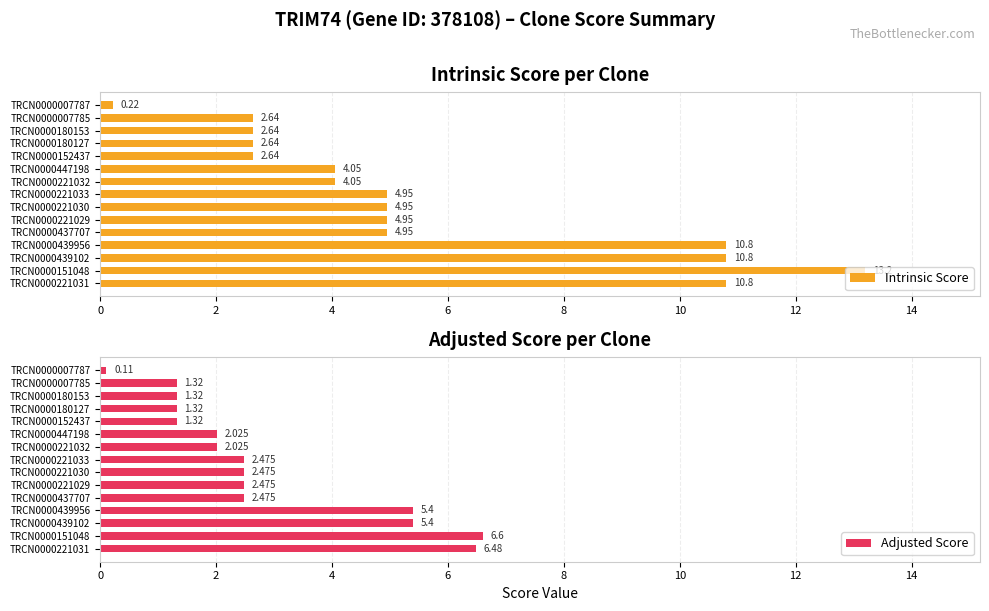

What is the highest value of the Adjusted Score series?

6.6